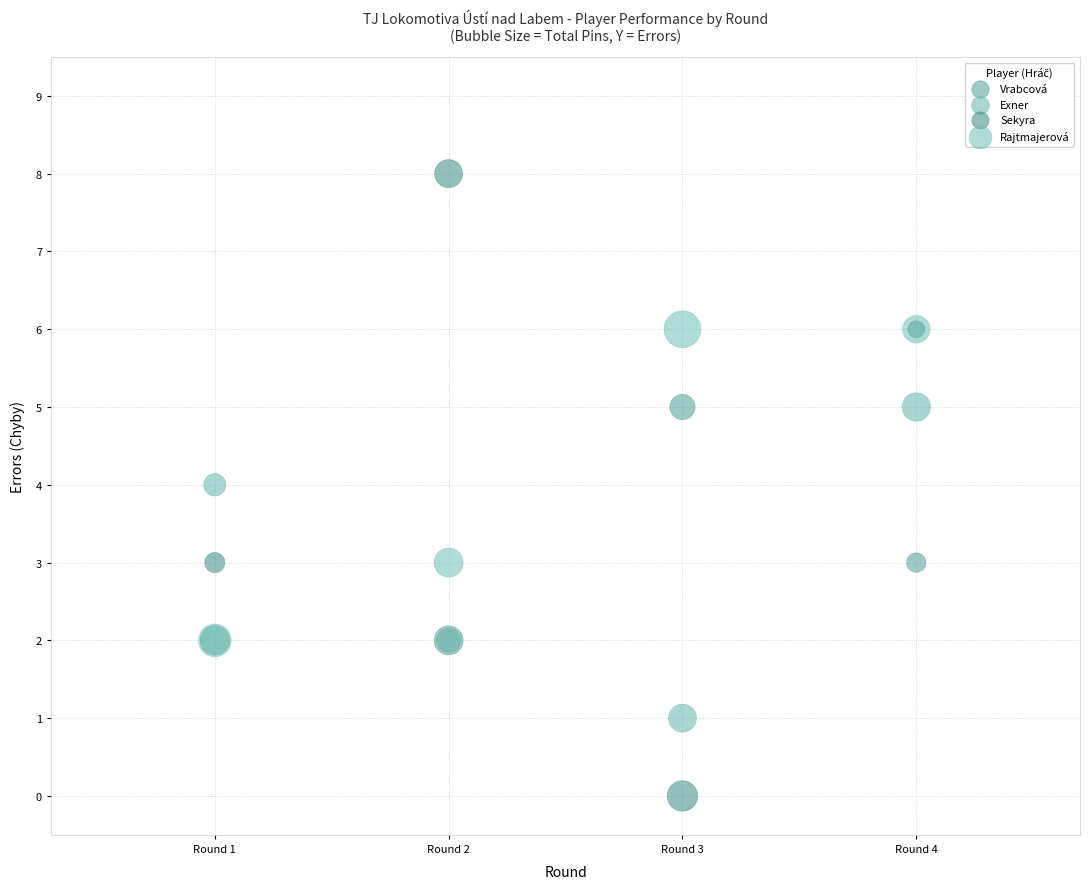

What are all the series names shown in the legend?

Vrabcová, Exner, Sekyra, Rajtmajerová